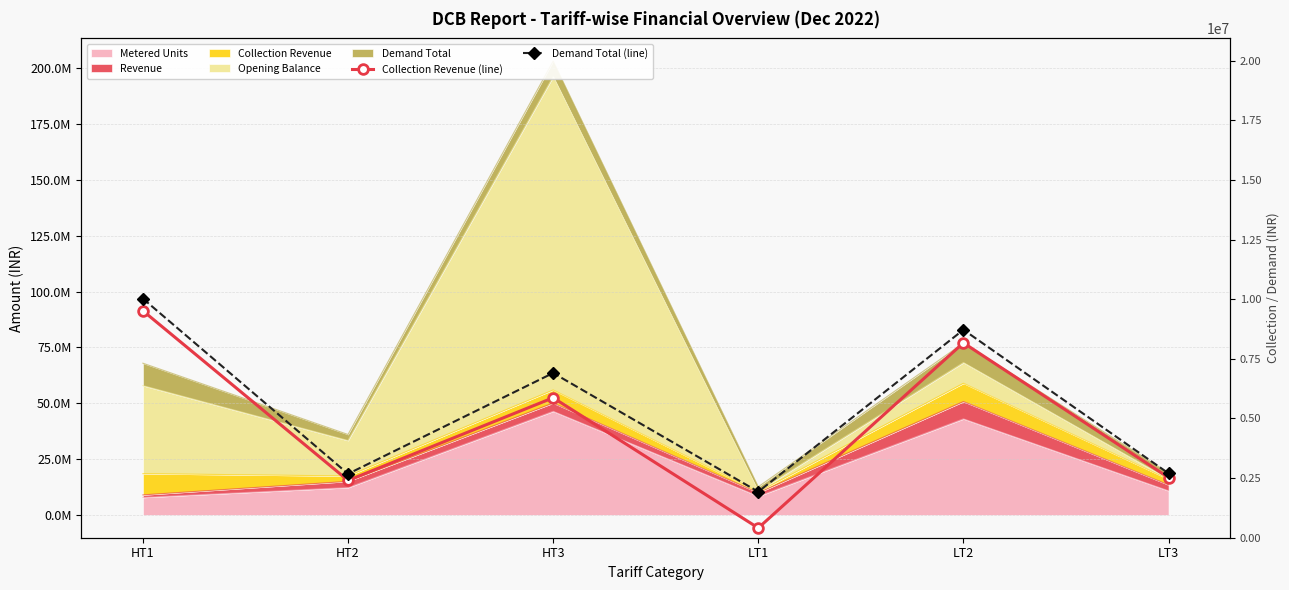

True or false: Collection Revenue (line) and Demand Total (line) cross at least once.

False